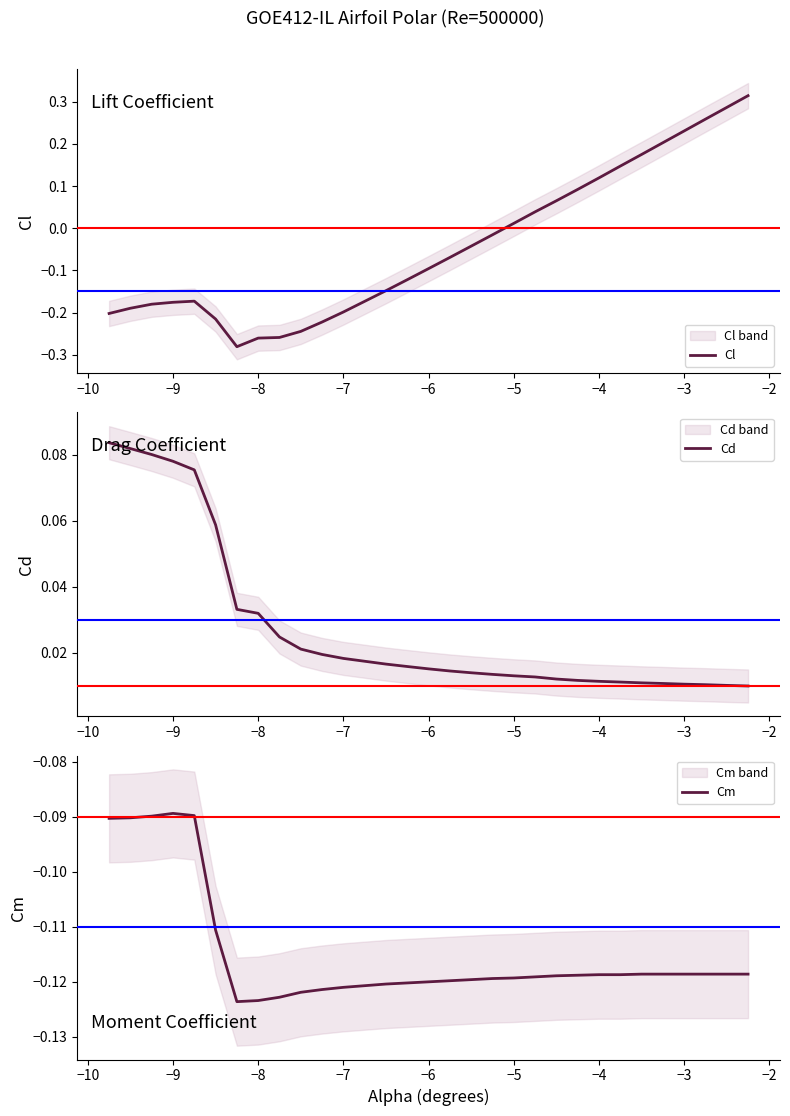

How many interior local valleys does the Cm series have?

1